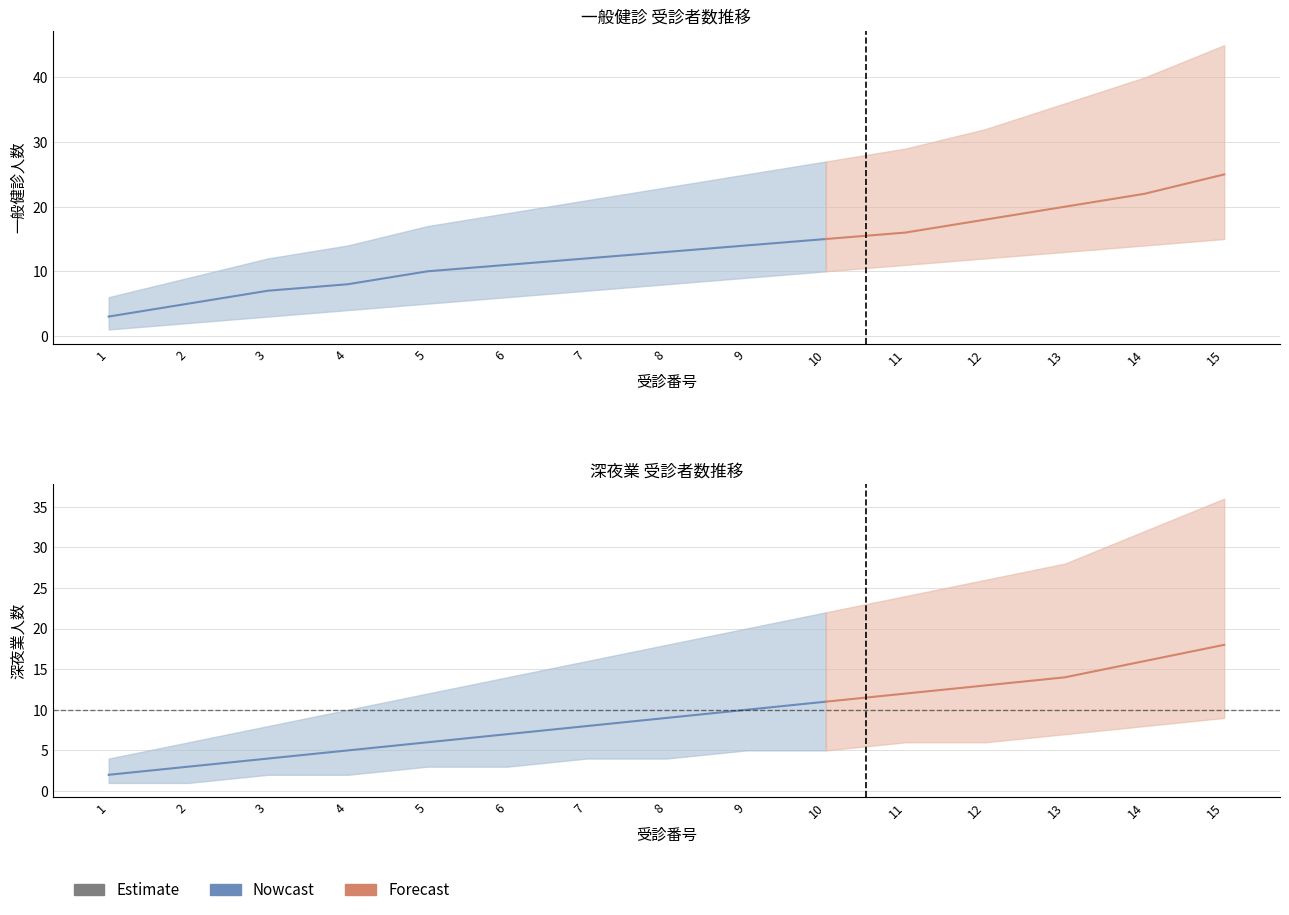

What is the approximate value of 深夜業 下限 at 7?

4